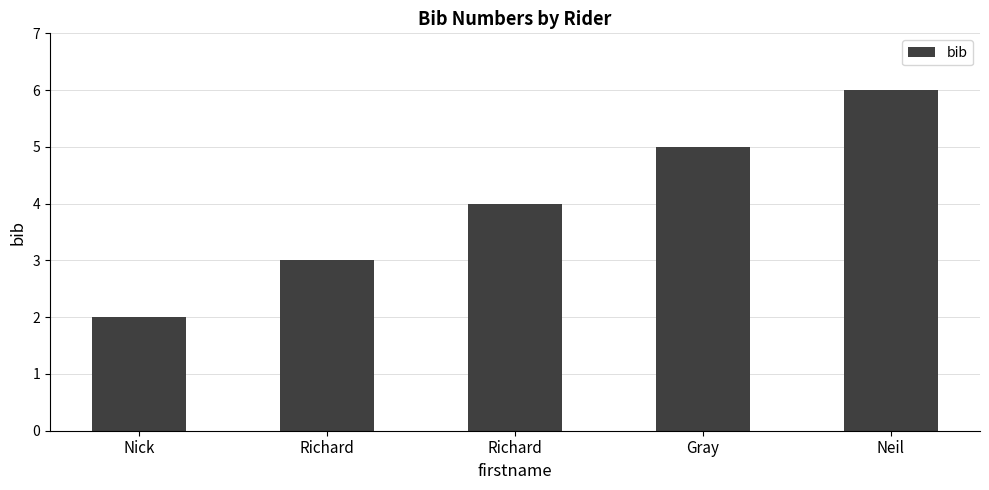

Rank the categories by value from highest to lowest.

Neil, Gray, Richard, Richard, Nick